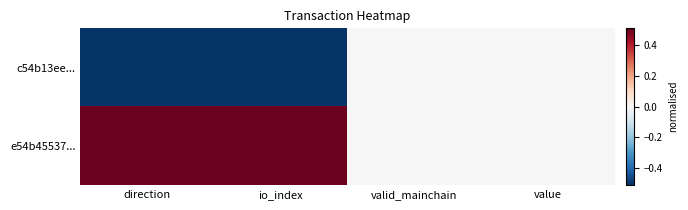

At which category is the sum across all series the highest?

direction